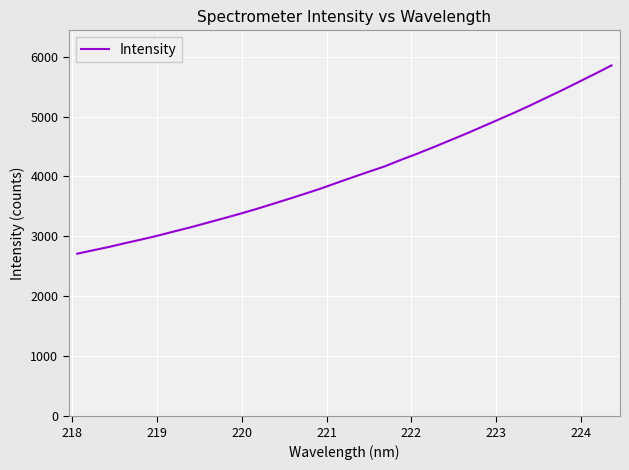

What is the difference between the maximum and minimum values?

3140.9